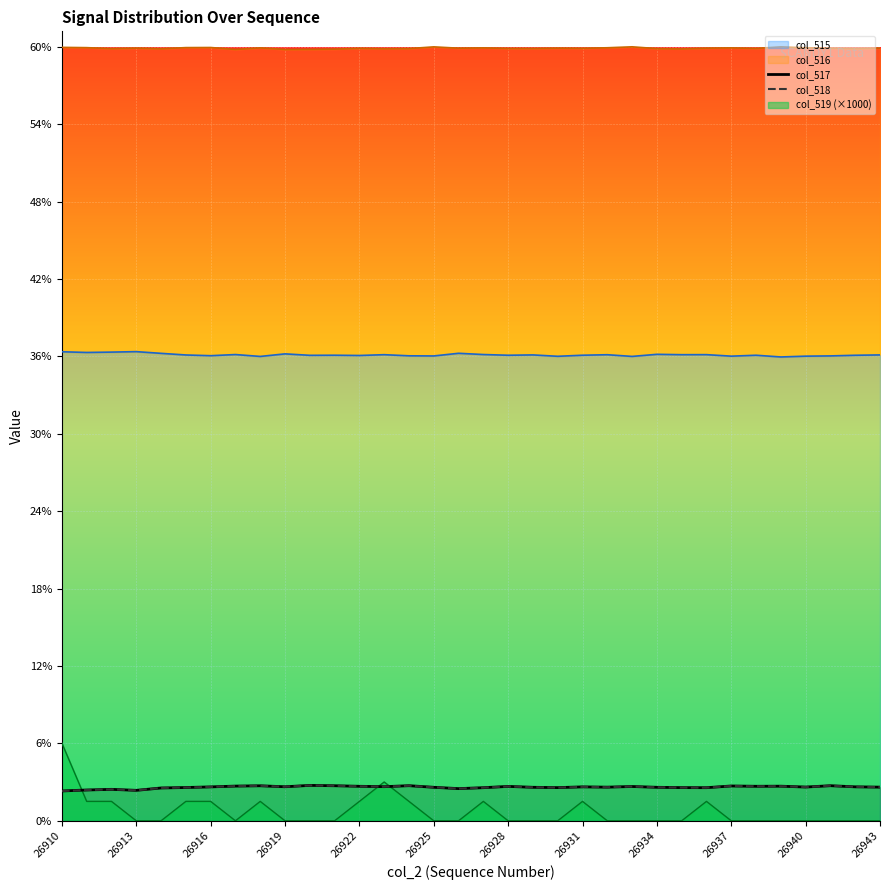

At how many categories does at least one series exceed 1767?

11